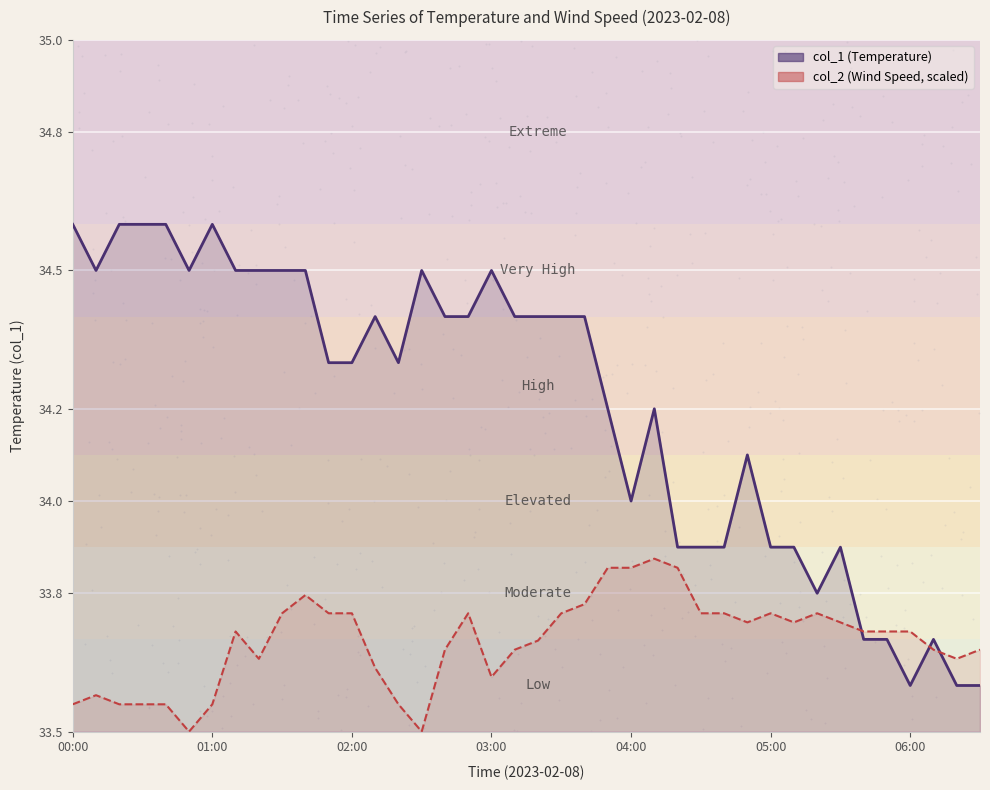

Which series reaches the maximum Y coordinate?

col_1 (Temperature)